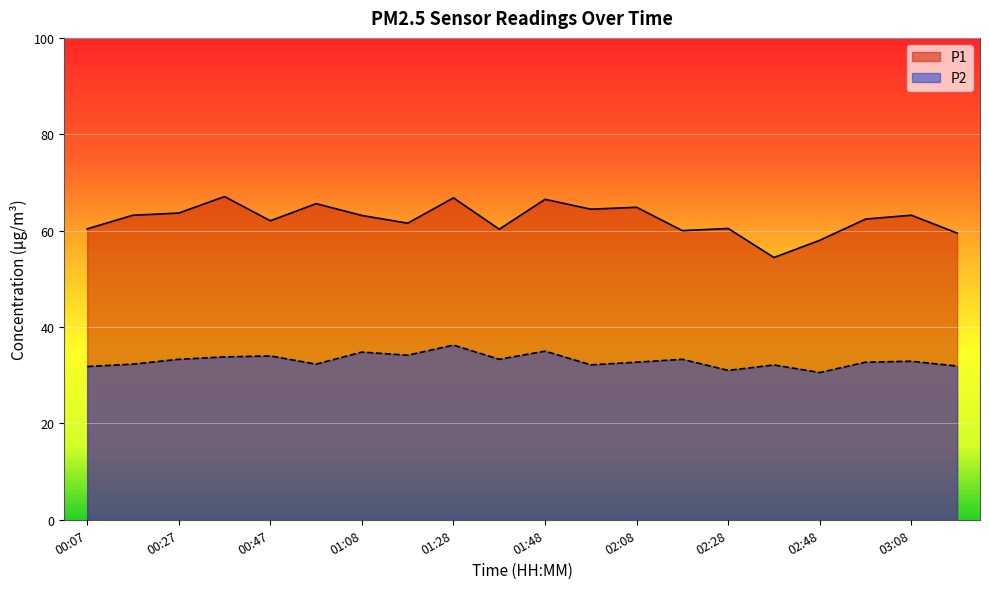

Reading left to right, transcribe all the data shown in this chart.

P1: 60.4	63.2	63.6	67.1	62.0	65.6	63.1	61.5	66.8	60.3	66.5	64.5	64.8	60.0	60.5	54.4	58.0	62.4	63.2	59.5
P2: 31.8	32.3	33.3	33.8	34.0	32.3	34.8	34.1	36.2	33.3	35.0	32.1	32.7	33.3	31.0	32.1	30.6	32.7	32.9	31.9